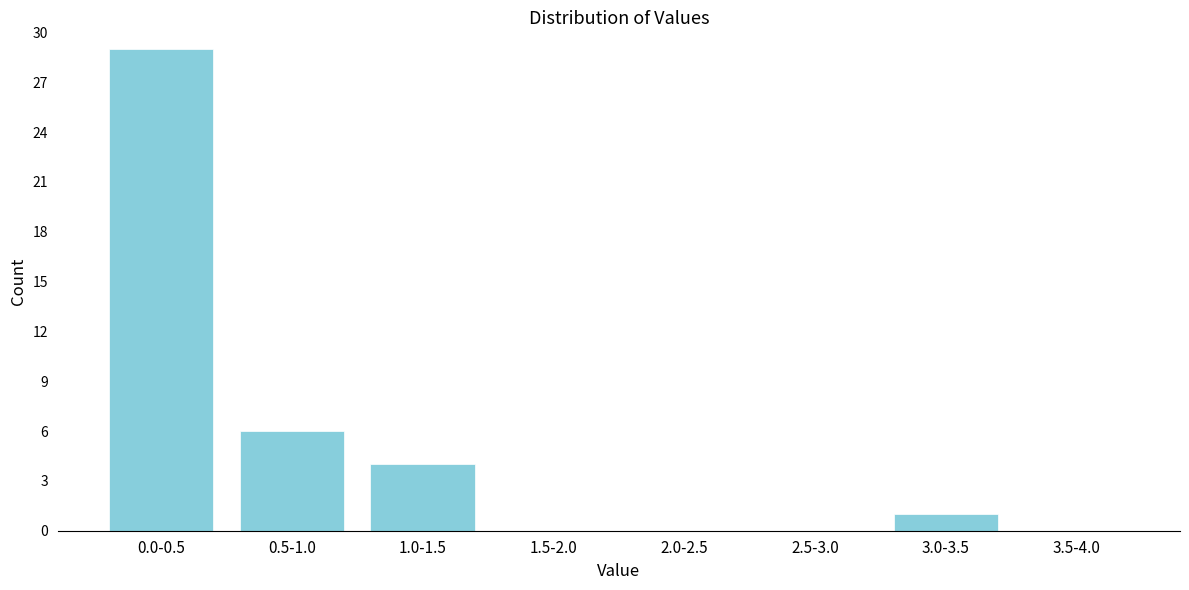

Reading left to right, list all the values displayed in this chart.

0.0-0.5=29	0.5-1.0=6	1.0-1.5=4	1.5-2.0=0	2.0-2.5=0	2.5-3.0=0	3.0-3.5=1	3.5-4.0=0